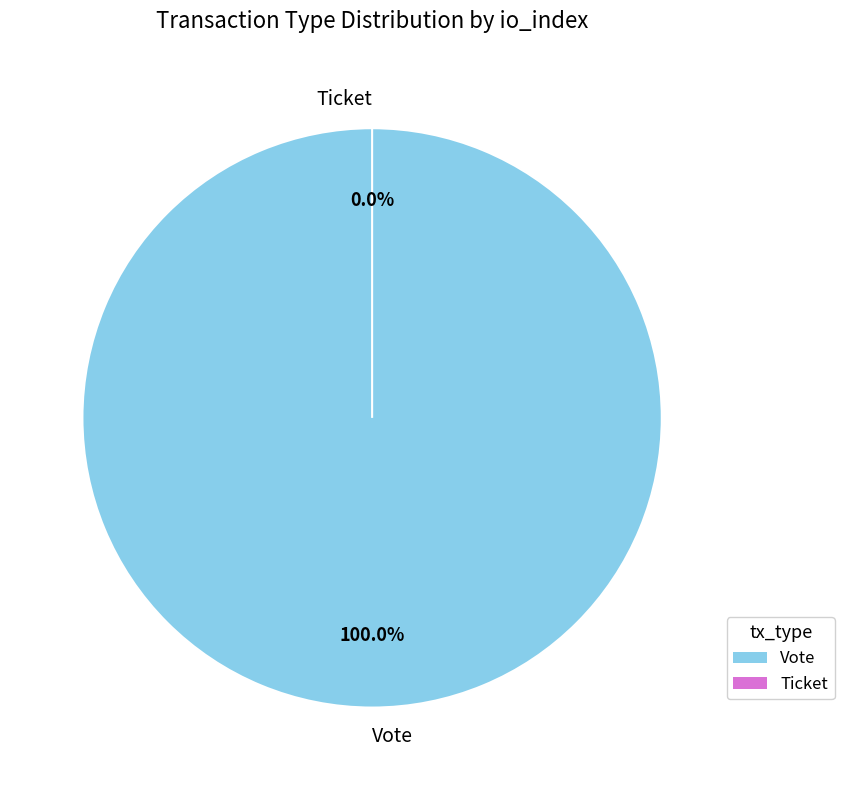

Is the sum of Ticket and Vote greater than half?

Yes